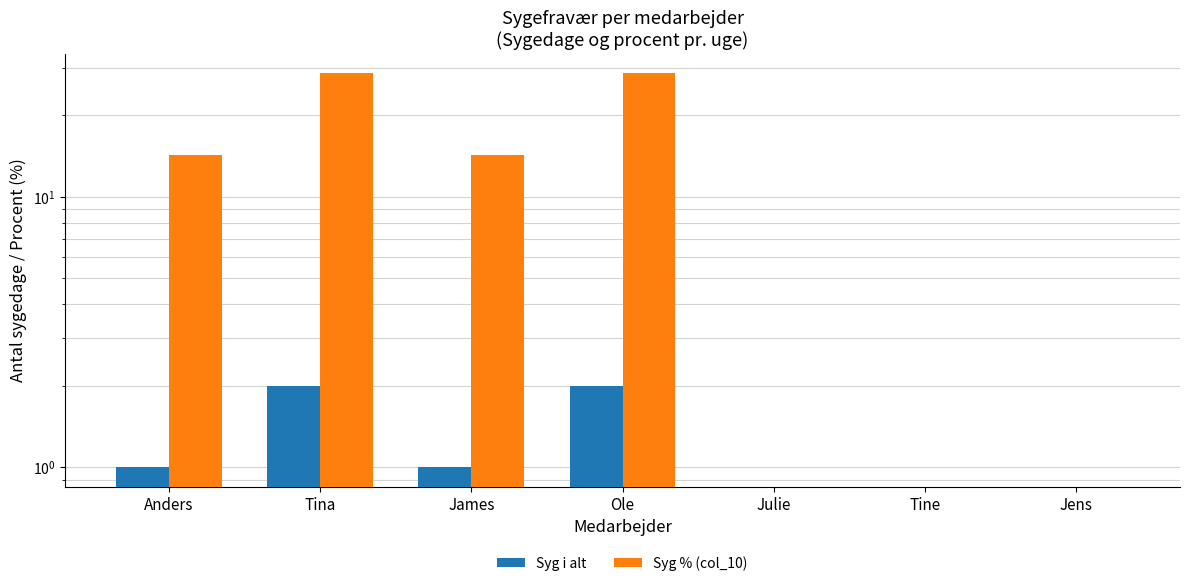

Reading left to right, extract all data points from this chart.

Syg i alt: Anders=1.0	Tina=2.0	James=1.0	Ole=2.0	Julie=0.0	Tine=0.0	Jens=0.0
Syg % (col_10): Anders=14.3	Tina=28.6	James=14.3	Ole=28.6	Julie=0.0	Tine=0.0	Jens=0.0